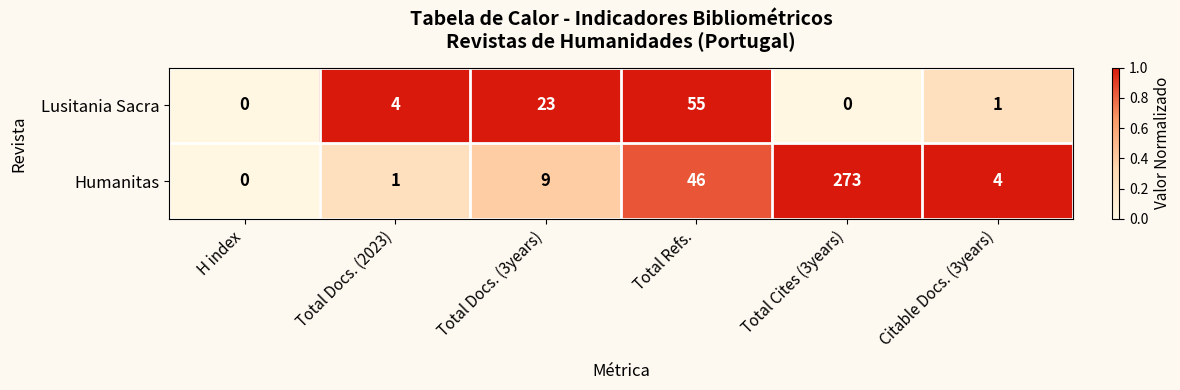

True or false: Humanitas has a value of 1 at Total Docs. (2023).

True